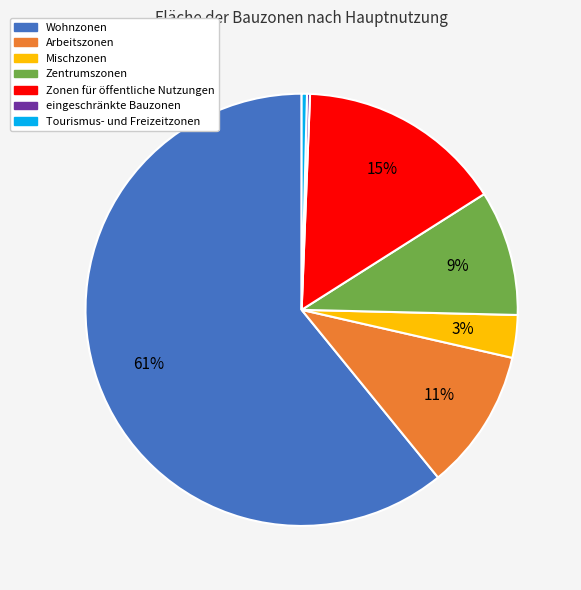

Do Zentrumszonen and Zonen für öffentliche Nutzungen together represent more than half of the pie?

No